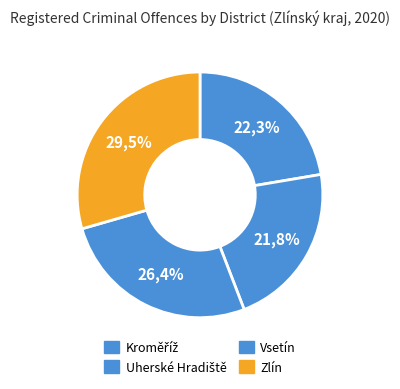

Which slice is the largest?

Zlín